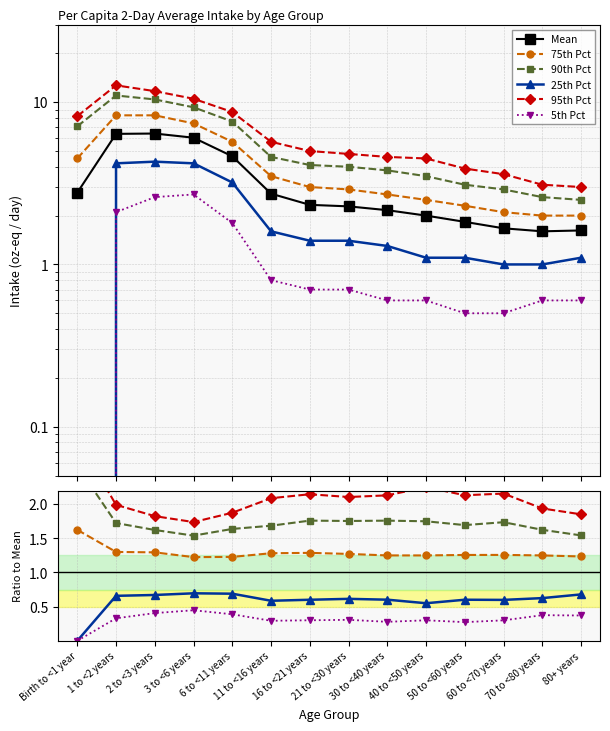

Rank the categories by Mean value from highest to lowest.

2 to <3 years, 1 to <2 years, 3 to <6 years, 6 to <11 years, Birth to <1 year, 11 to <16 years, 16 to <21 years, 21 to <30 years, 30 to <40 years, 40 to <50 years, 50 to <60 years, 60 to <70 years, 80+ years, 70 to <80 years